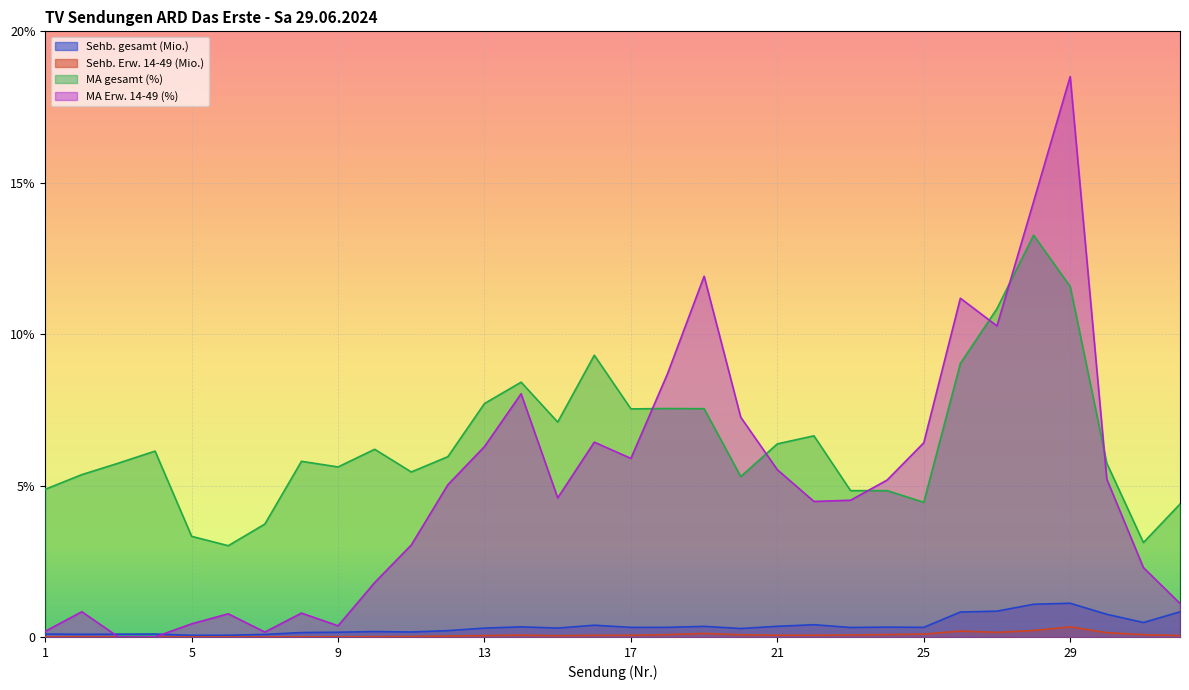

What is the difference between the maximum and minimum values in the MA gesamt (%) series?

10.3